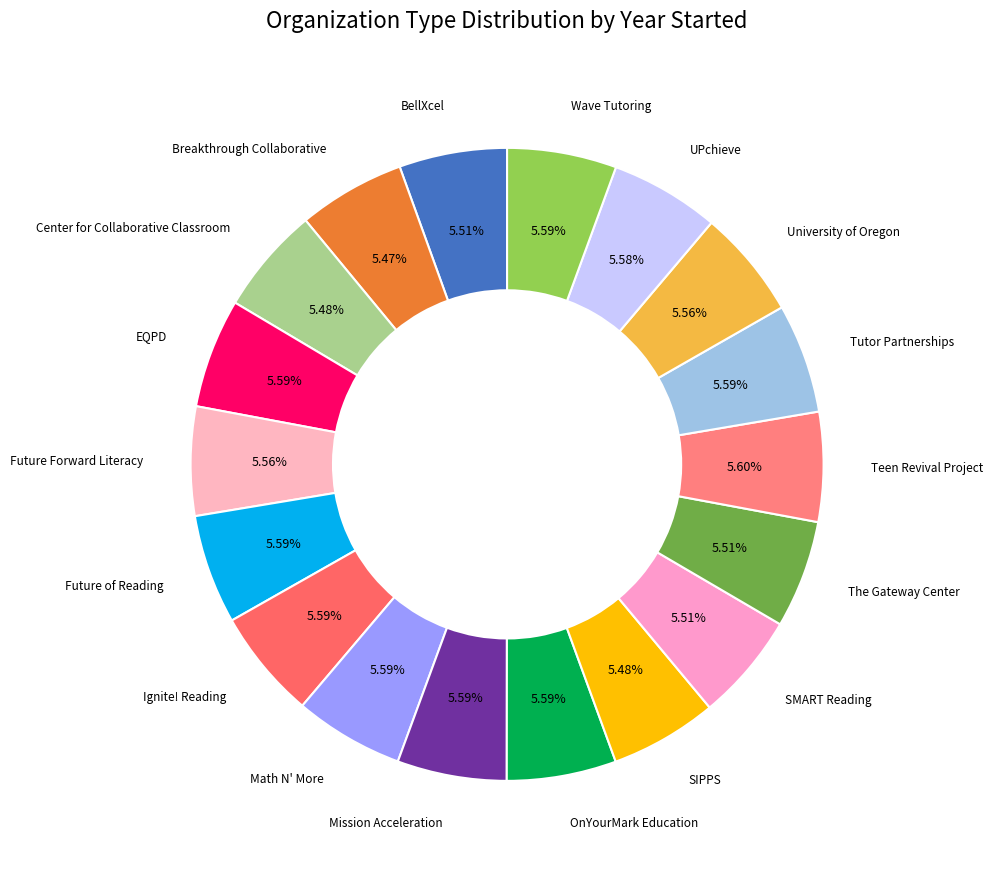

What is the ratio of the value at EQPD to the value at University of Oregon?

1.0